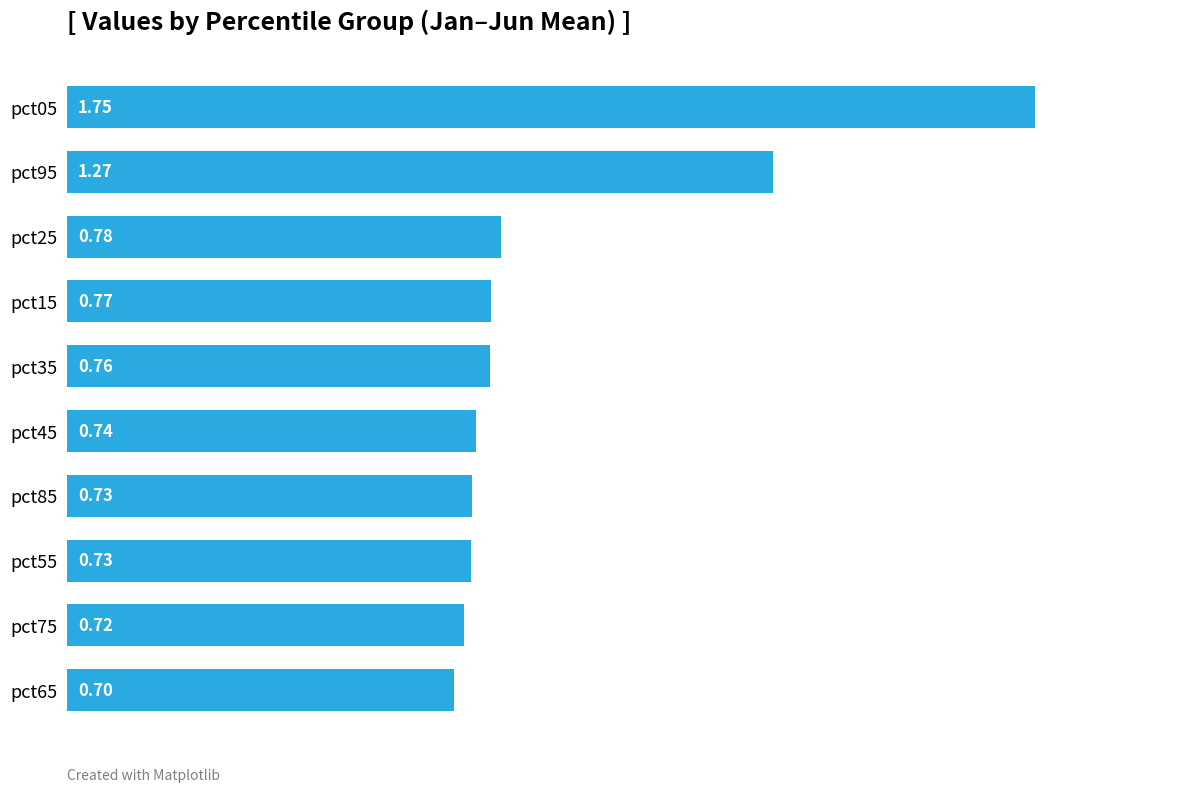

What is the difference between the second highest and second lowest values?

0.6